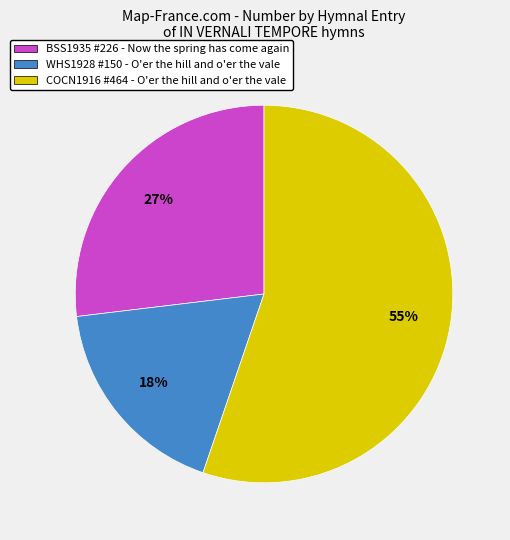

To the nearest percent, what is the combined percentage of COCN1916 #464 - O'er the hill and o'er the vale and BSS1935 #226 - Now the spring has come again?

82%